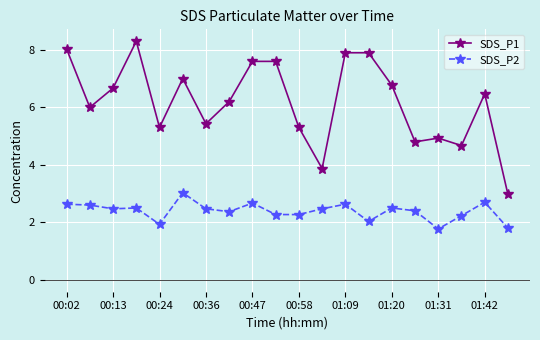

Is this an area chart (filled region under the line)?

No